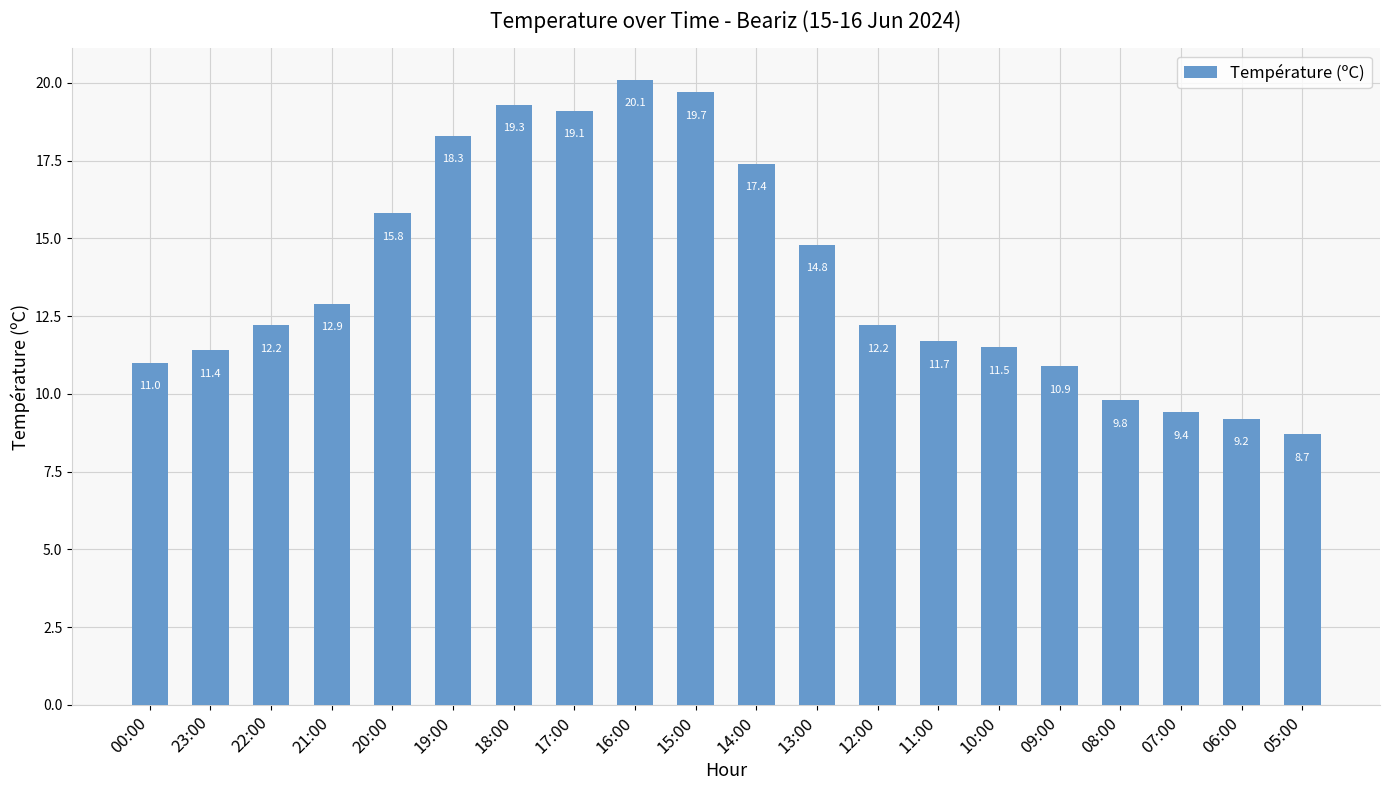

What is the difference between the second highest and second lowest values?

10.5